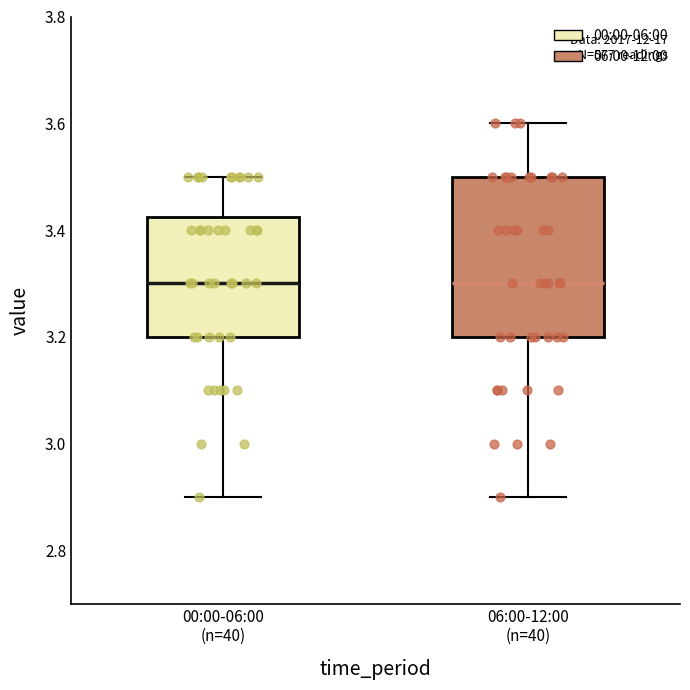

Which box is the tallest, from its lower edge to its upper edge?

06:00-12:00 (n=40)